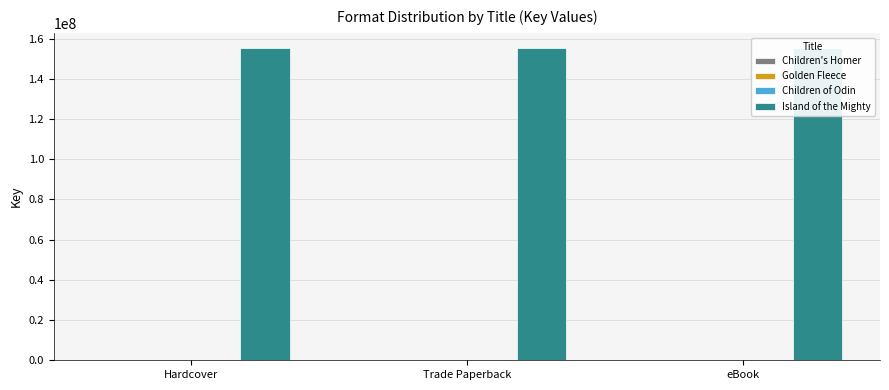

What is the label of the 2nd bar from the left?

Trade Paperback